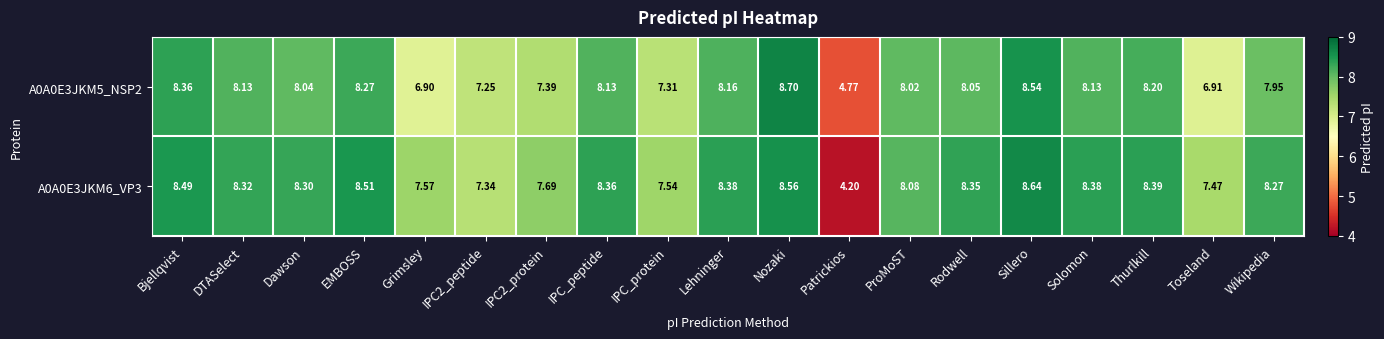

Is the value of A0A0E3JKM6_VP3 at ProMoST greater than the value of A0A0E3JKM5_NSP2 at Sillero?

No